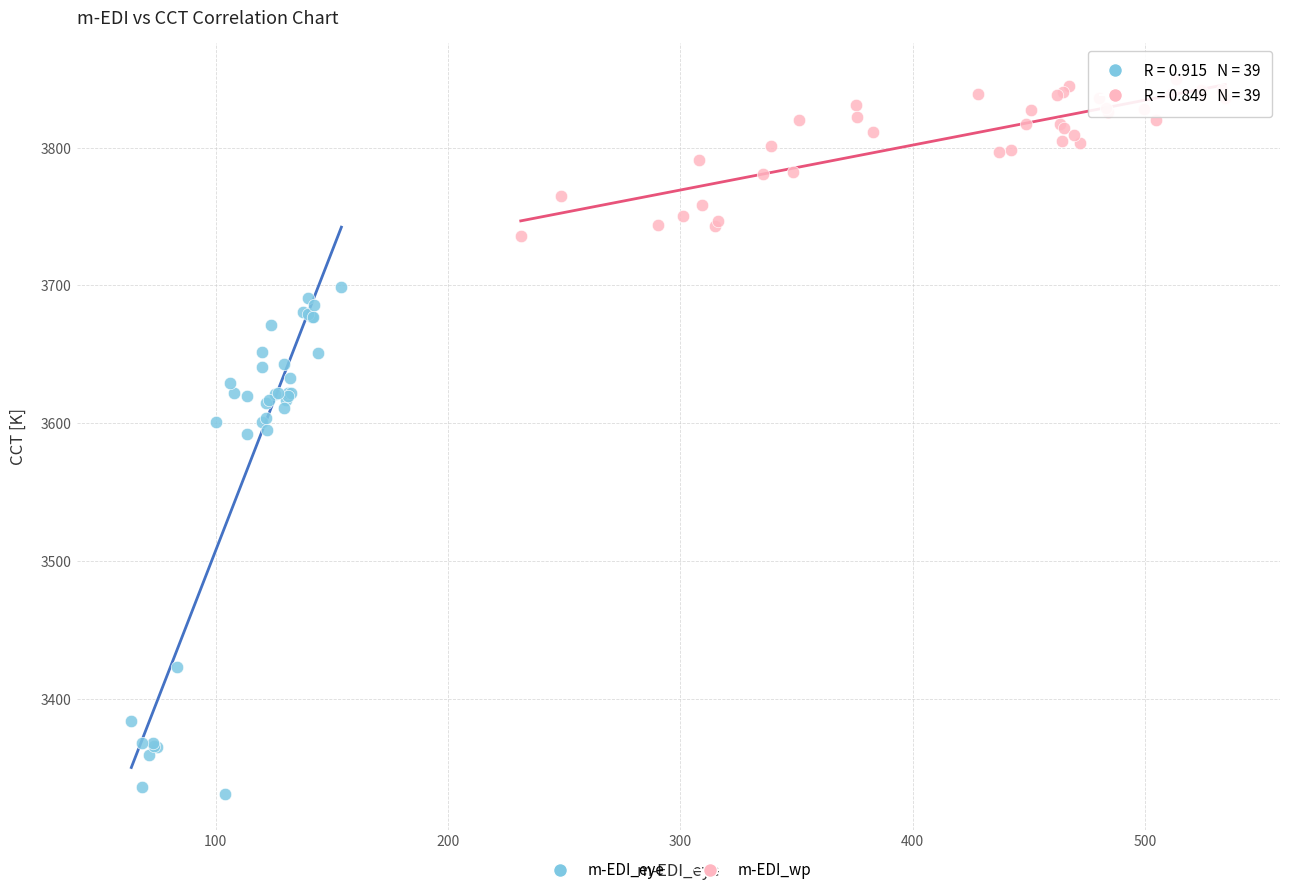

Which series contains the lowest Y value?

m-EDI_eye